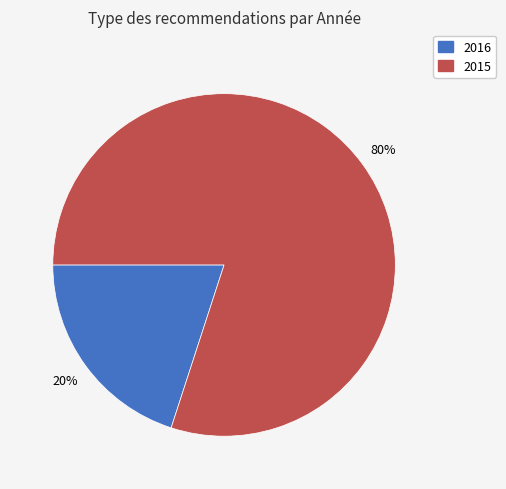

Does any single category account for the majority?

Yes